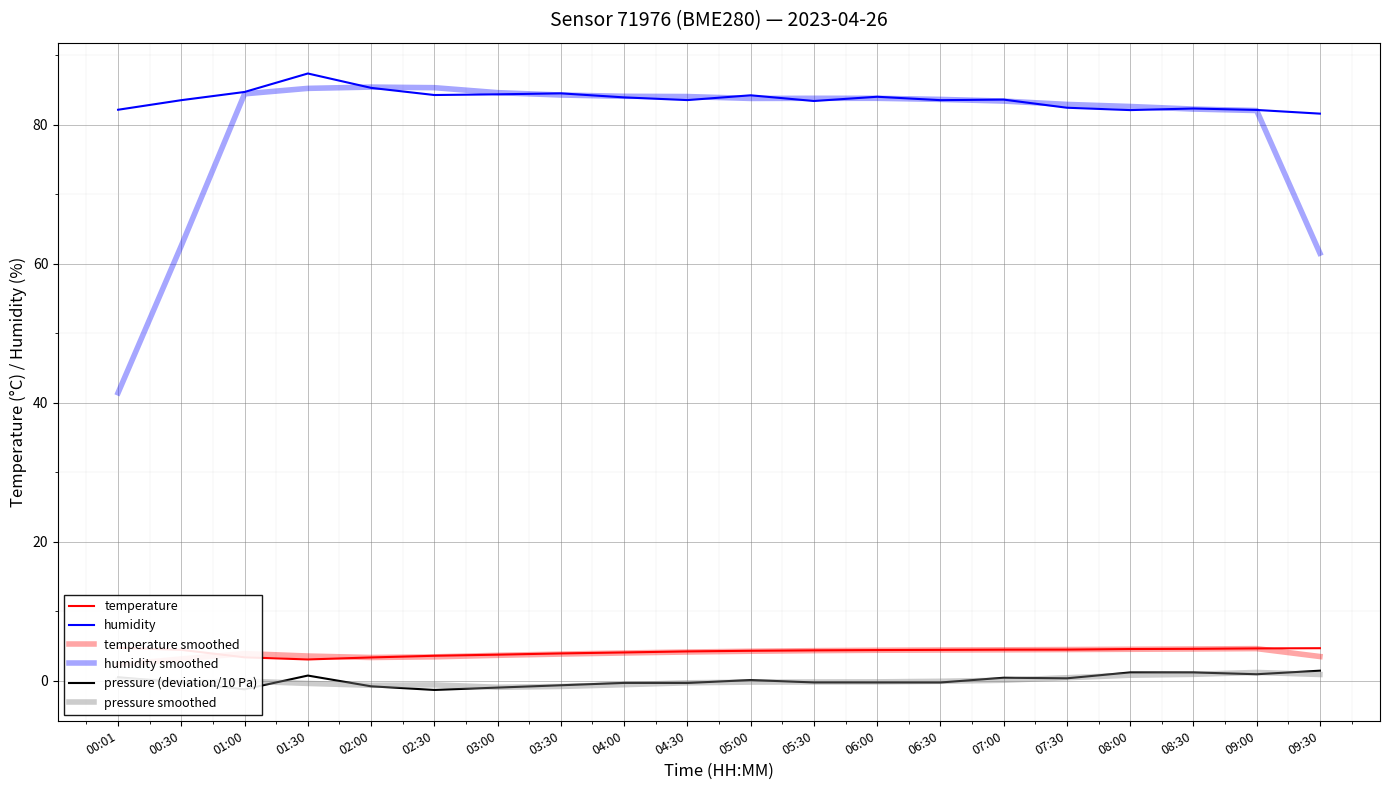

What is the spread (max minus min) of values at 08:30?

81.5